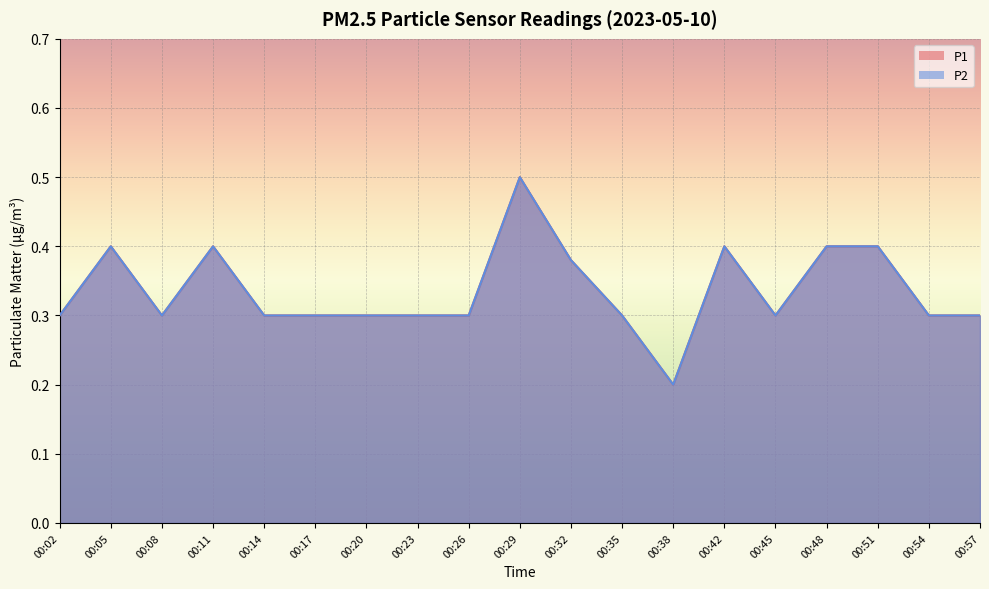

Which series has the widest spread of values?

P1